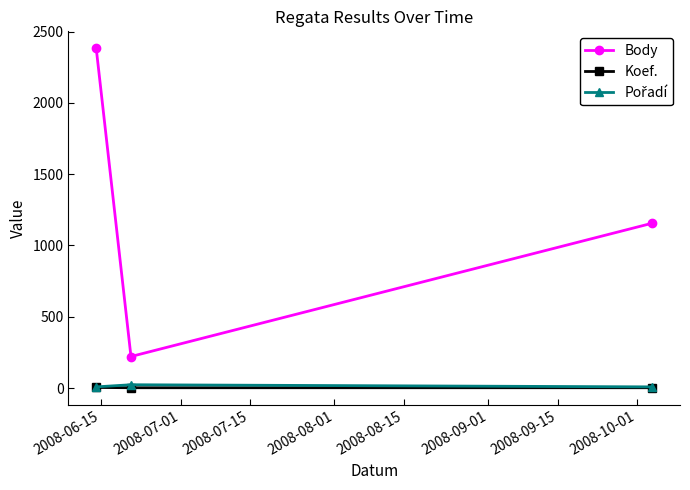

Which series has the largest total across all categories?

Body